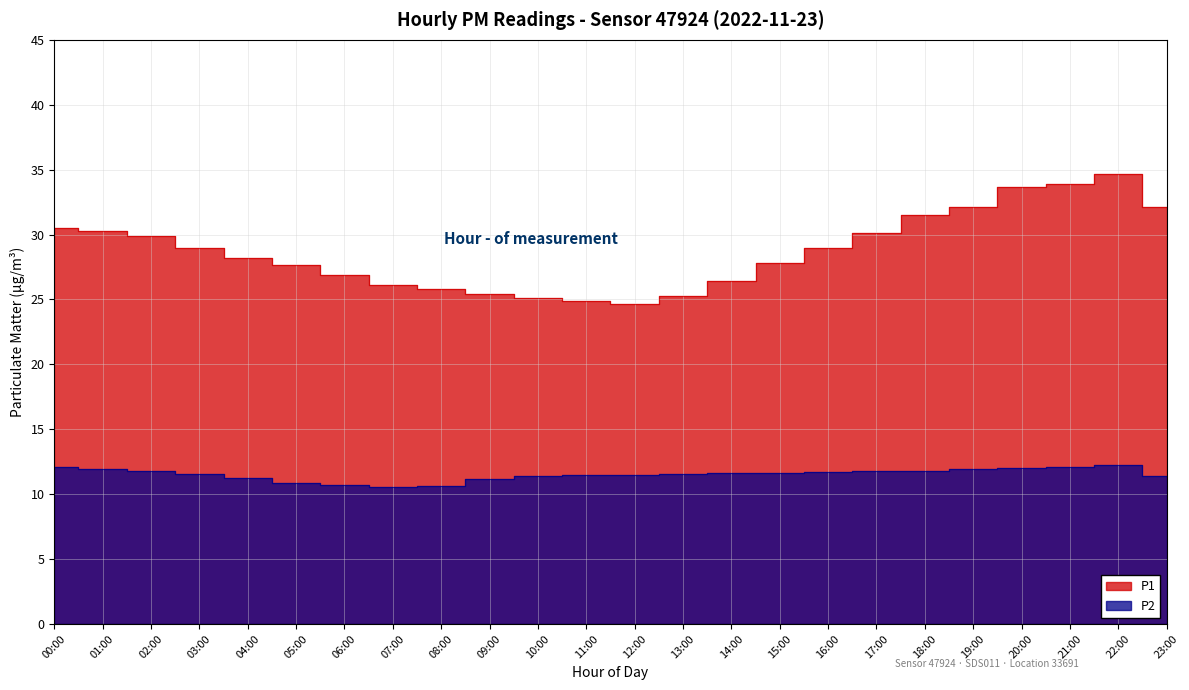

At which label does P1 reach its minimum?

12:00